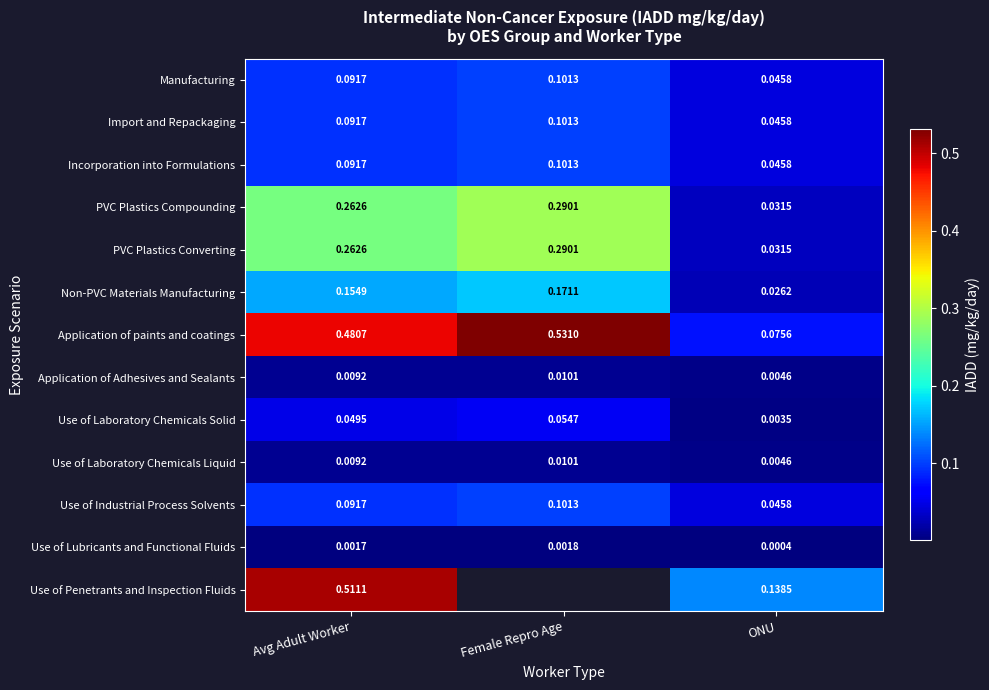

At which label does Incorporation into Formulations reach its minimum?

ONU